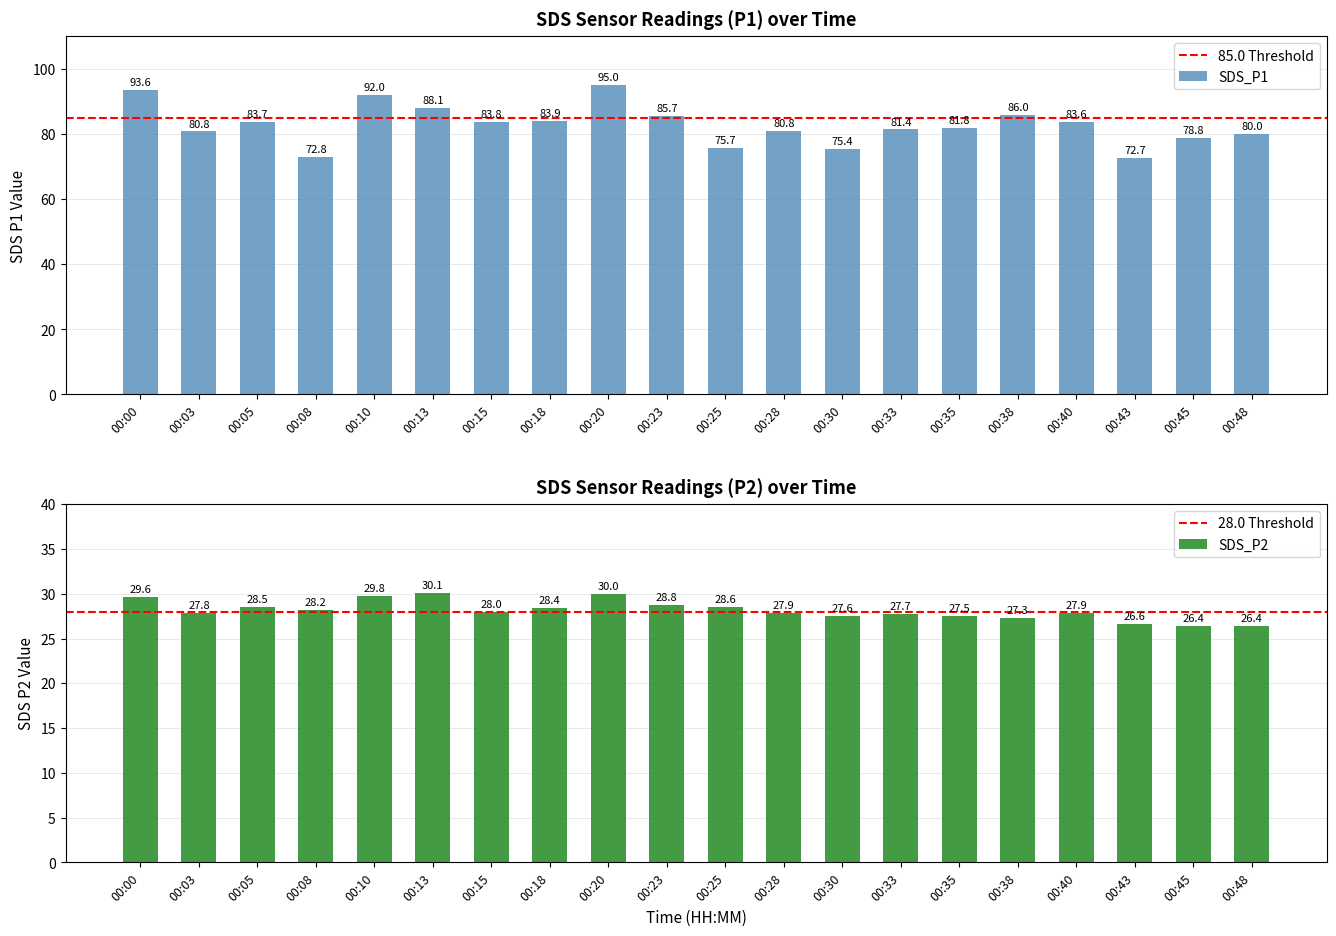

At how many categories does at least one series exceed 71?

20